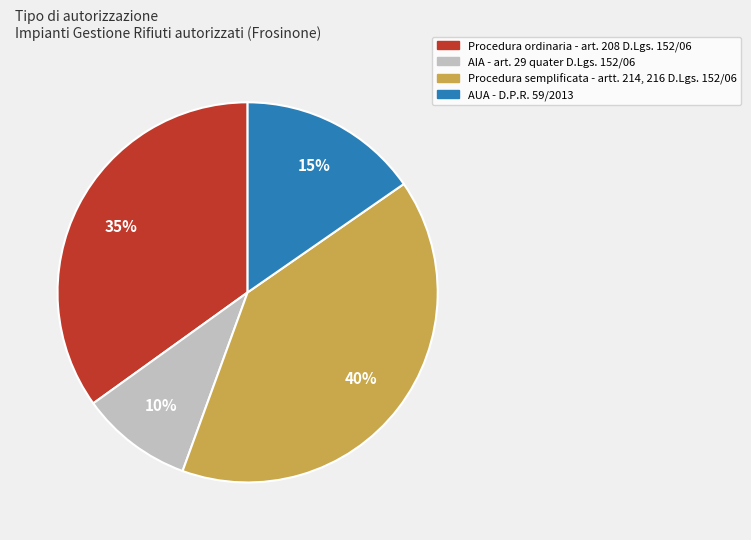

What percentage is the Procedura ordinaria - art. 208 D.Lgs. slice, to the nearest percent?

35%